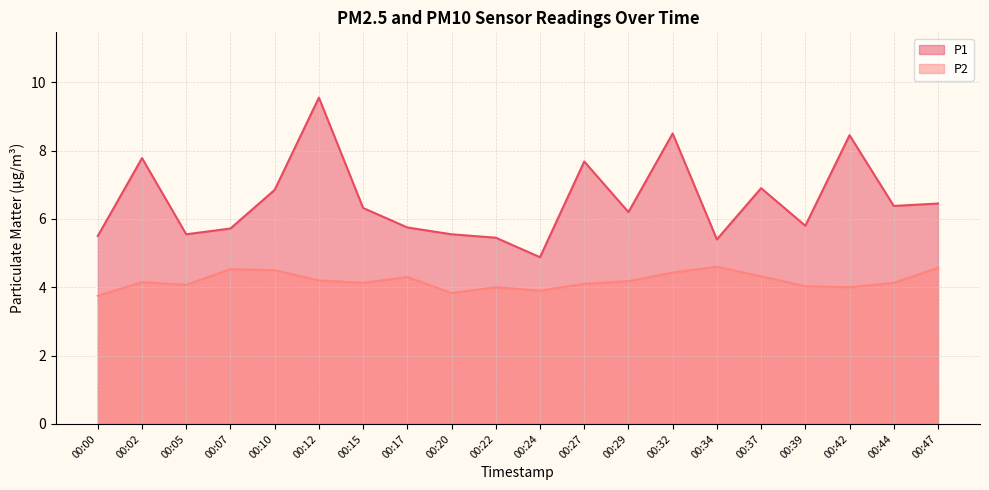

How many data points in P1 are less than 6?

9